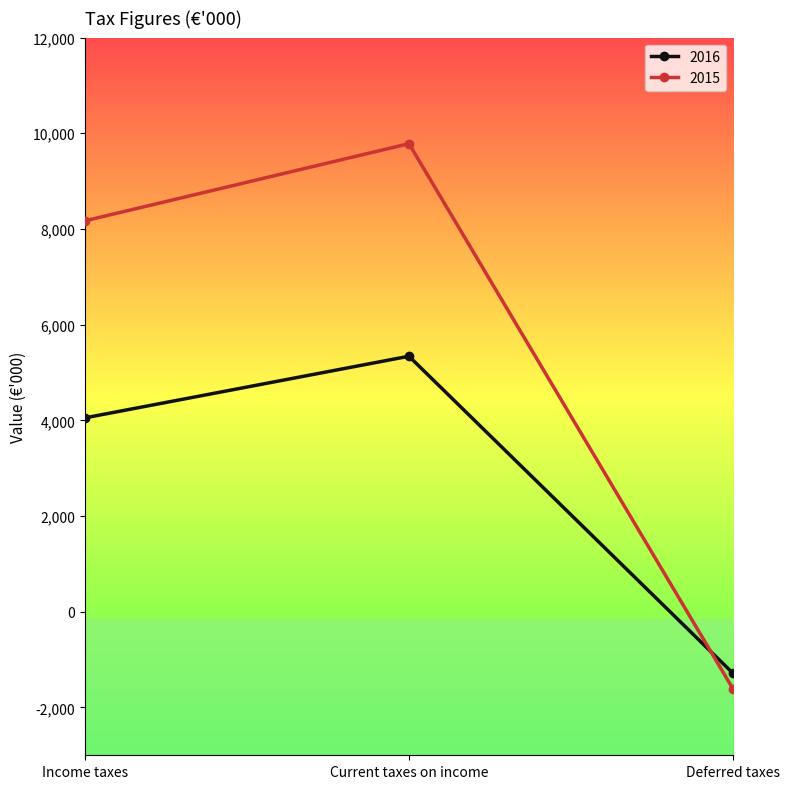

Where is 2016 nearest to the value 2026?

Income taxes